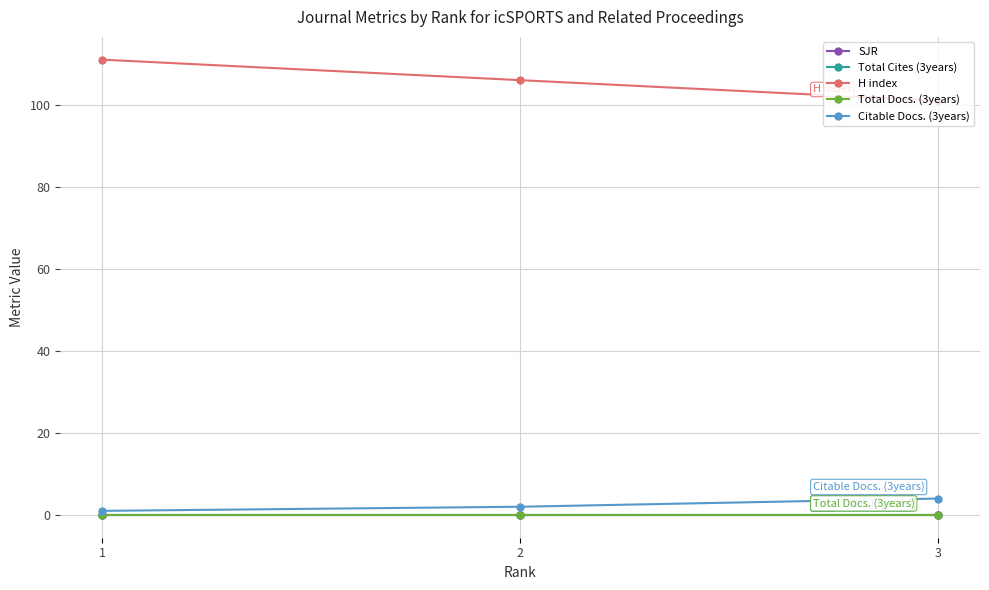

Where does the Citable Docs. (3years) series first go above 2?

3